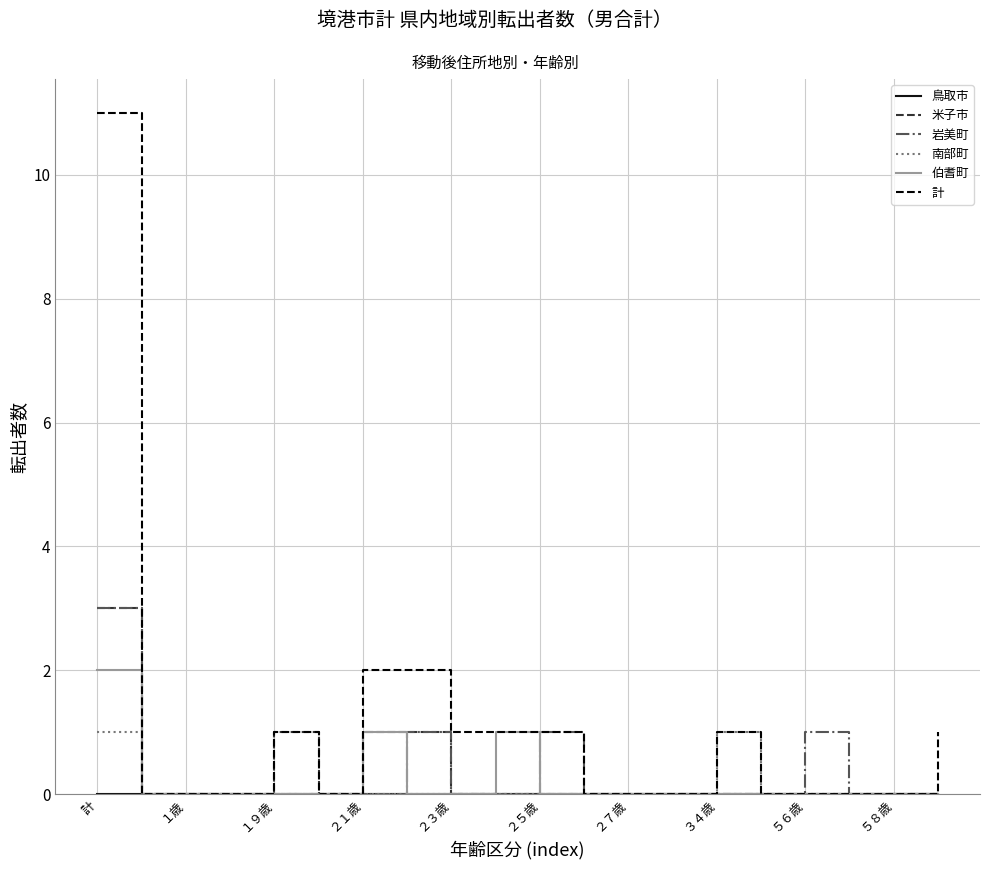

What is the highest value of the 米子市 series?

3